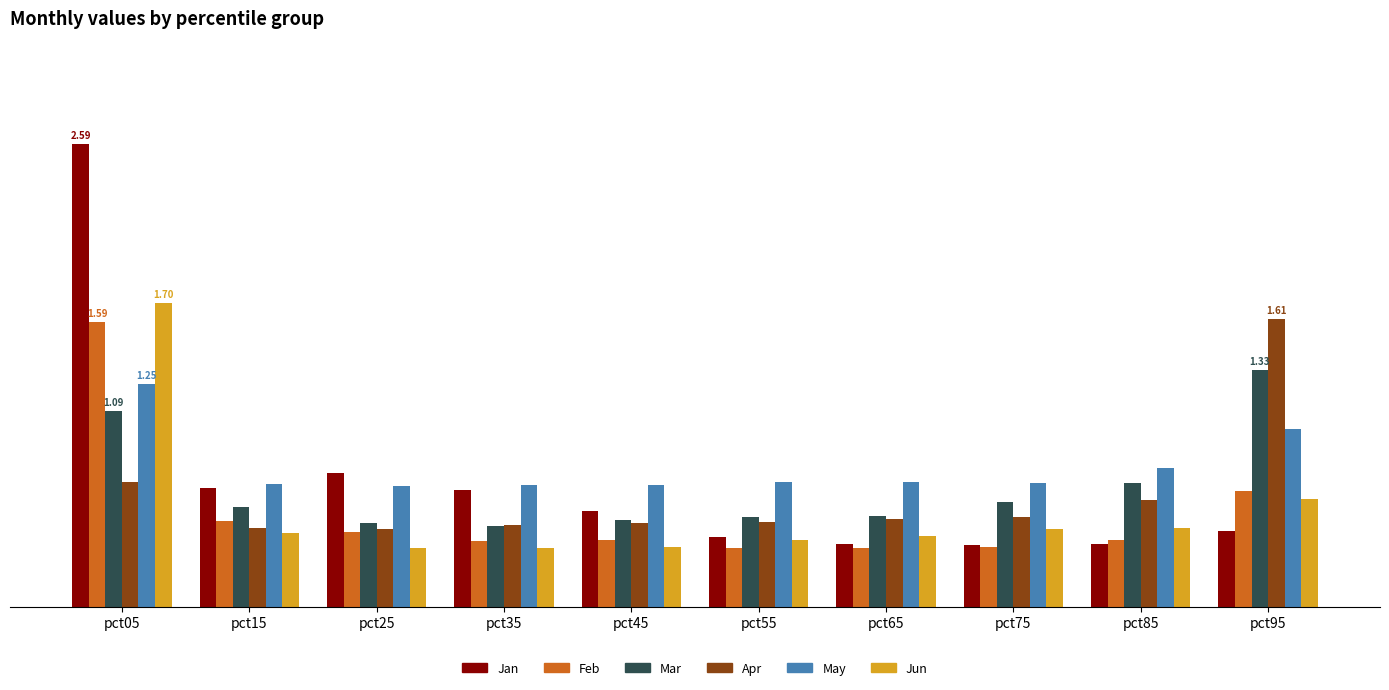

At how many categories does at least one series exceed 2?

1